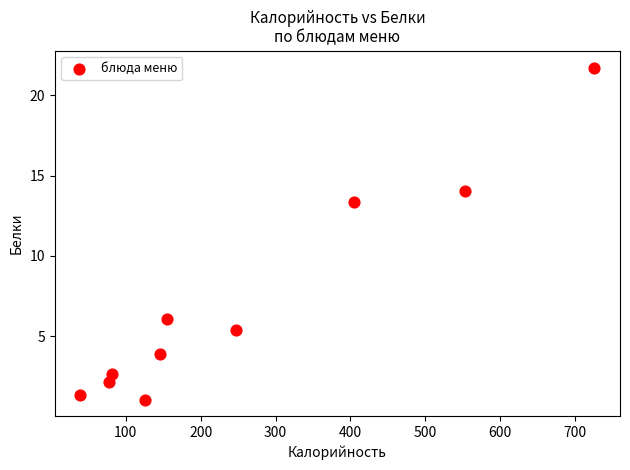

What is the average X value?

255.6